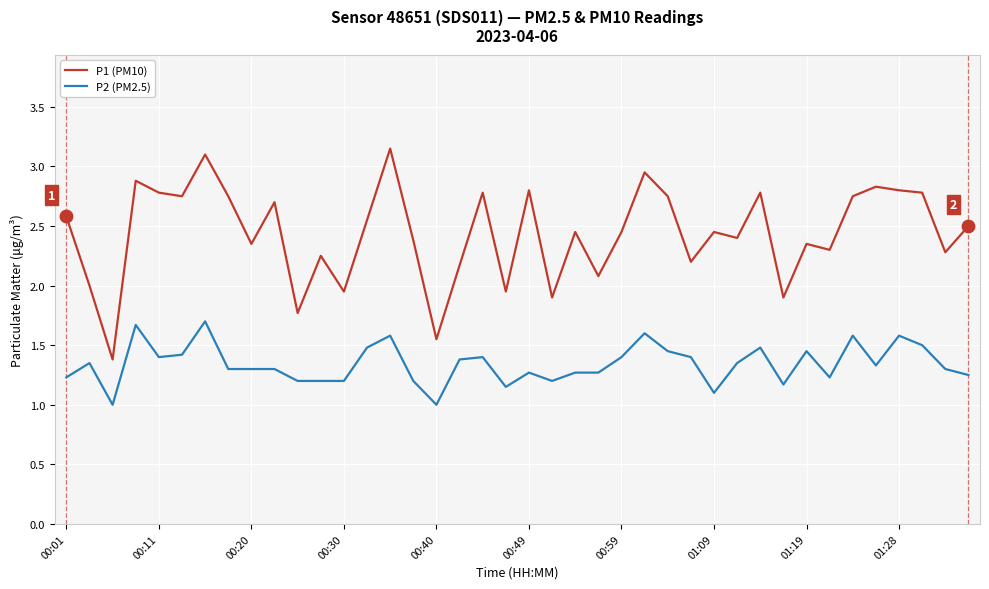

What are all the series names shown in the legend?

P1 (PM10), P2 (PM2.5)